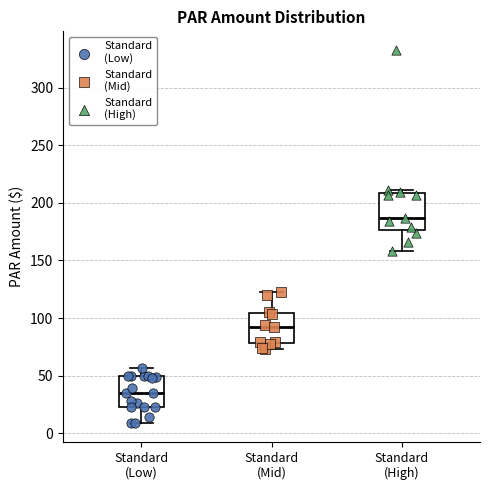

Where is the lower edge of the box for Standard (High) on the y-axis? The values are not printed on the chart, so give them approximately, as read against the axis.

175